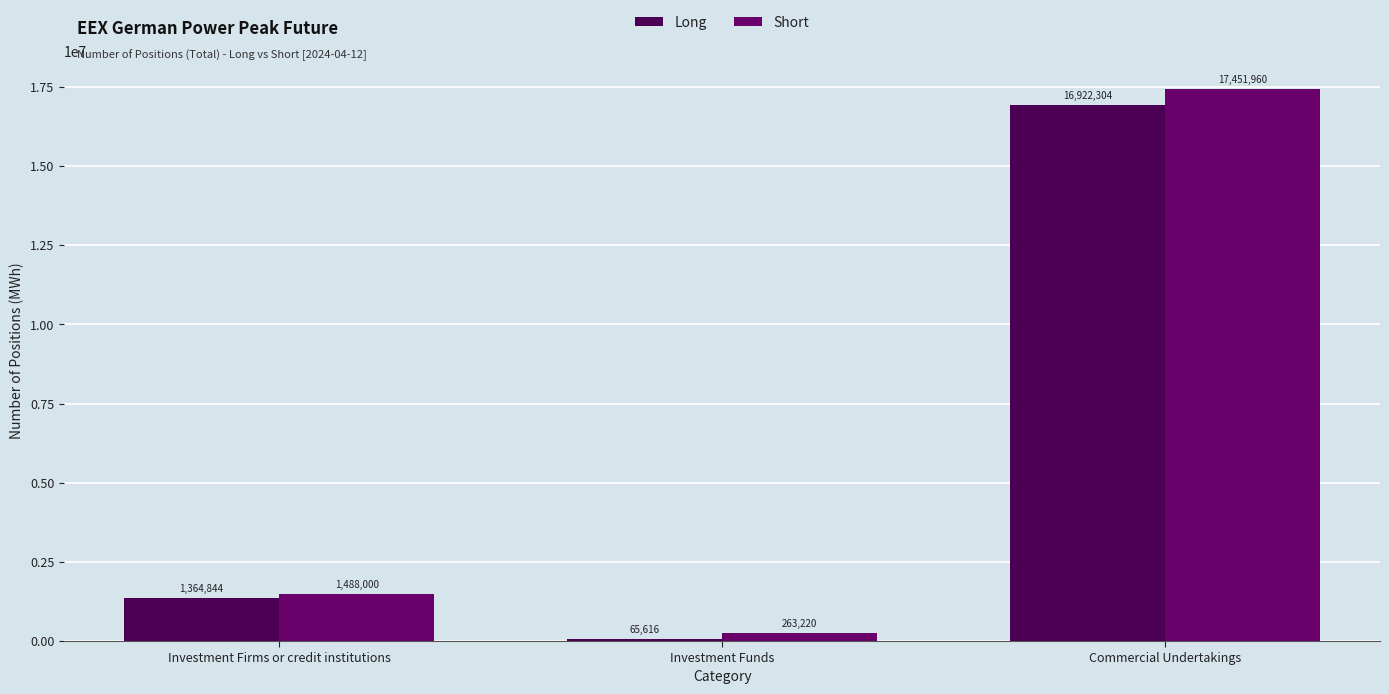

What is the total value across all series at Investment Funds?

328836